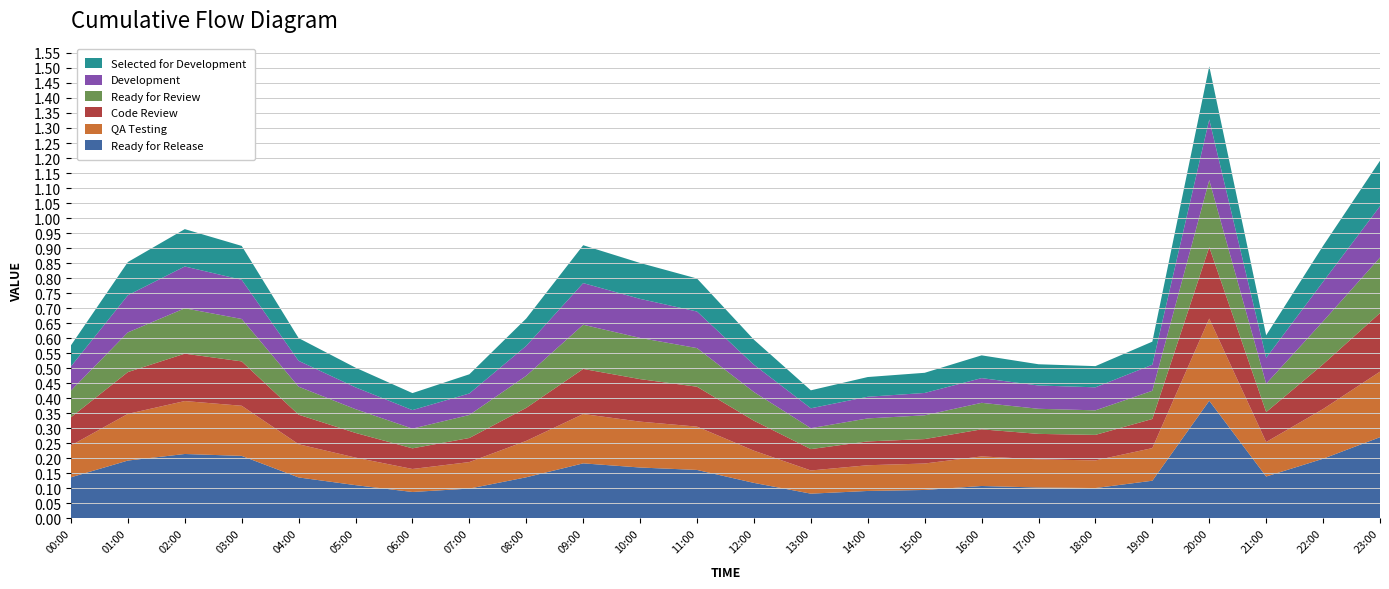

At which label does Ready for Release reach its peak?

20:00